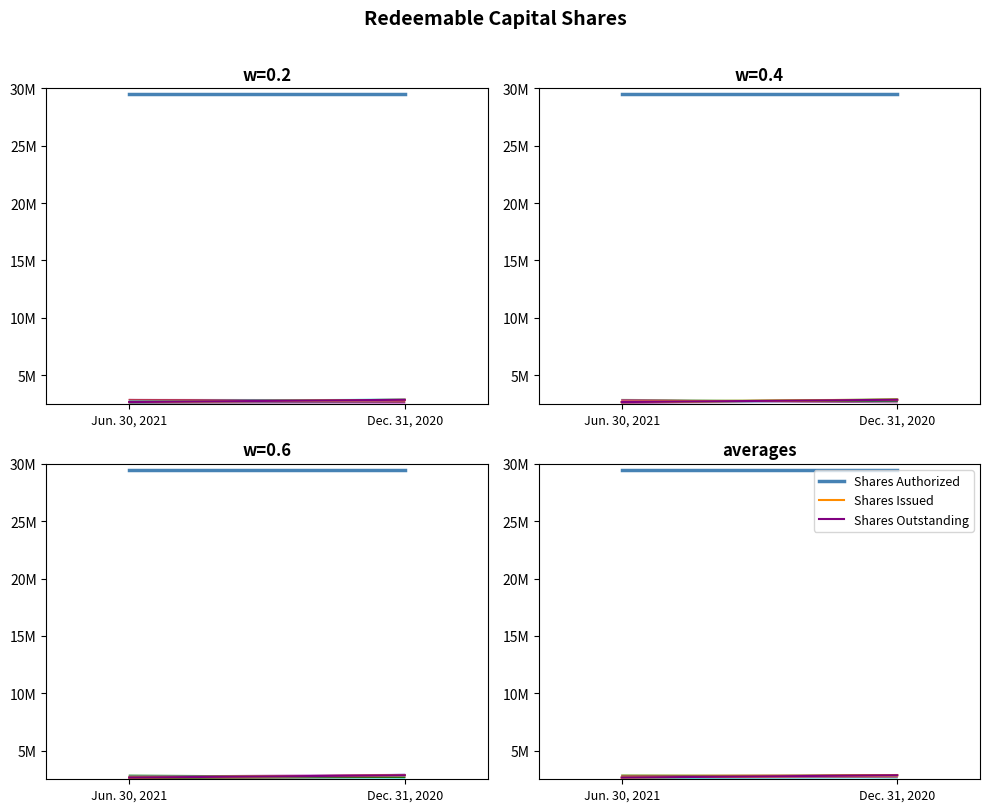

Which series has the widest spread of values?

Shares Issued